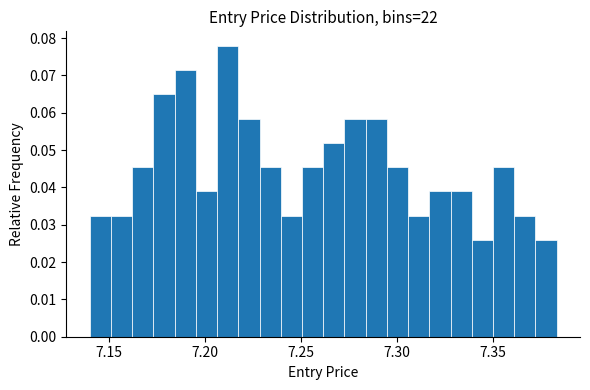

Around what value on the x-axis is the tallest bar? Give the approximate position of its centre, as read against the axis.

7.210